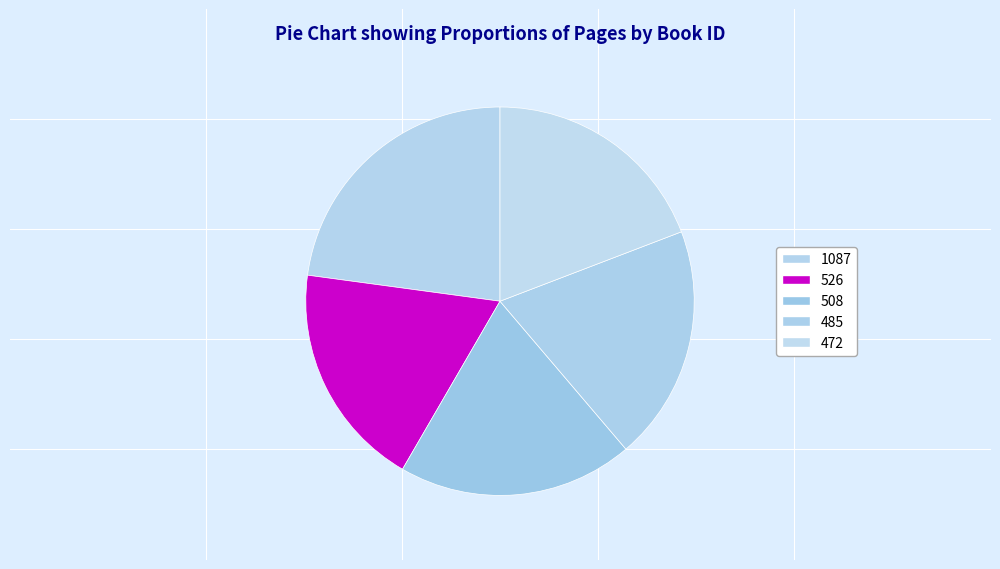

What percentage do 526 and 485 together represent?

38.4%